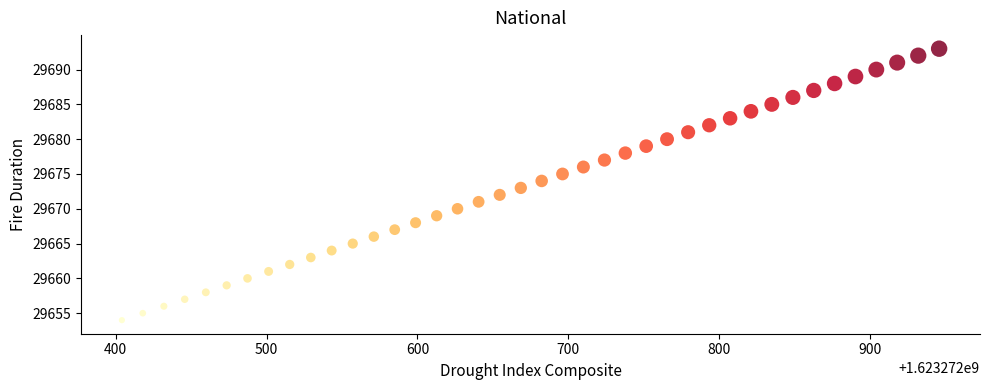

What is the range of Y values (max minus min)?

39